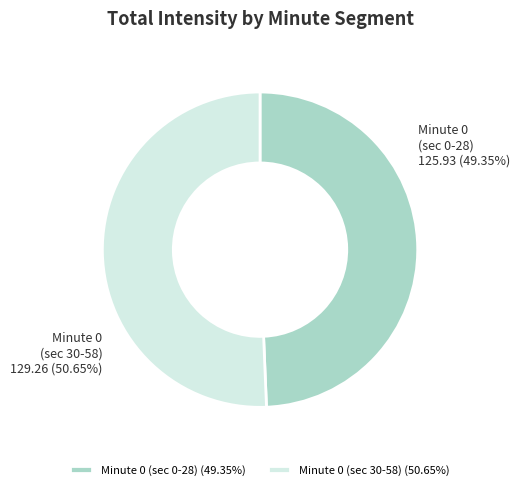

Rank the categories by value from lowest to highest.

Minute 0 (sec 0-28) (49.35%), Minute 0 (sec 30-58) (50.65%)